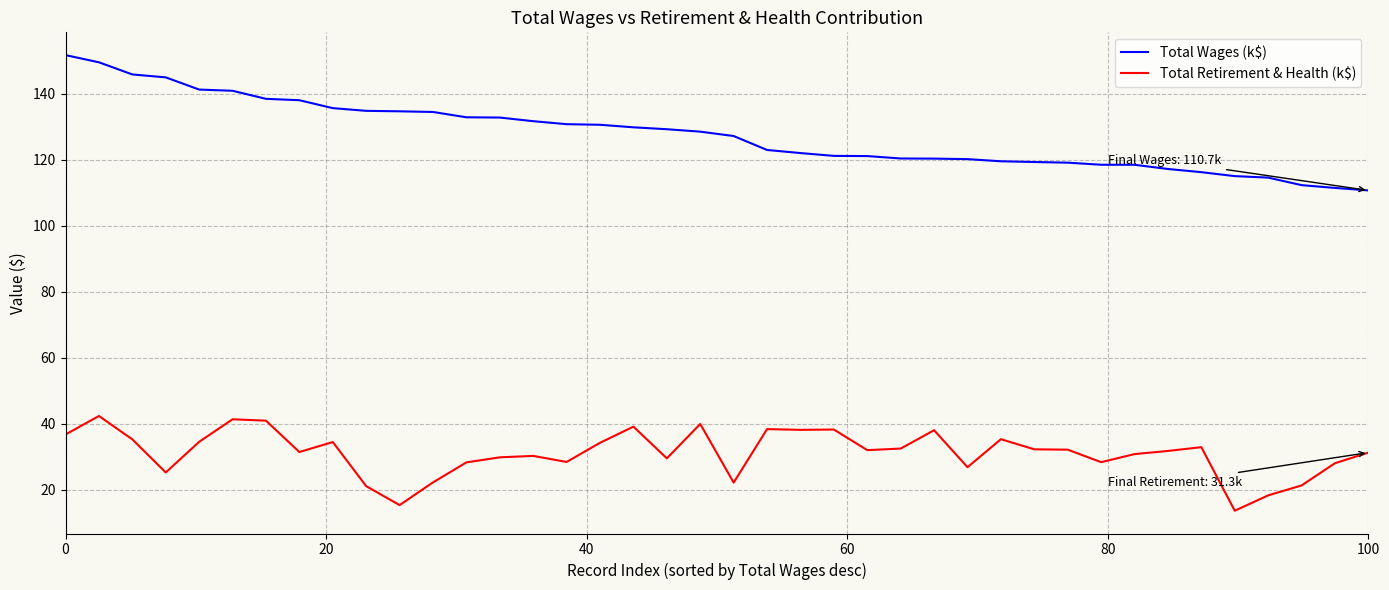

What is the maximum value shown in the chart?

151.7